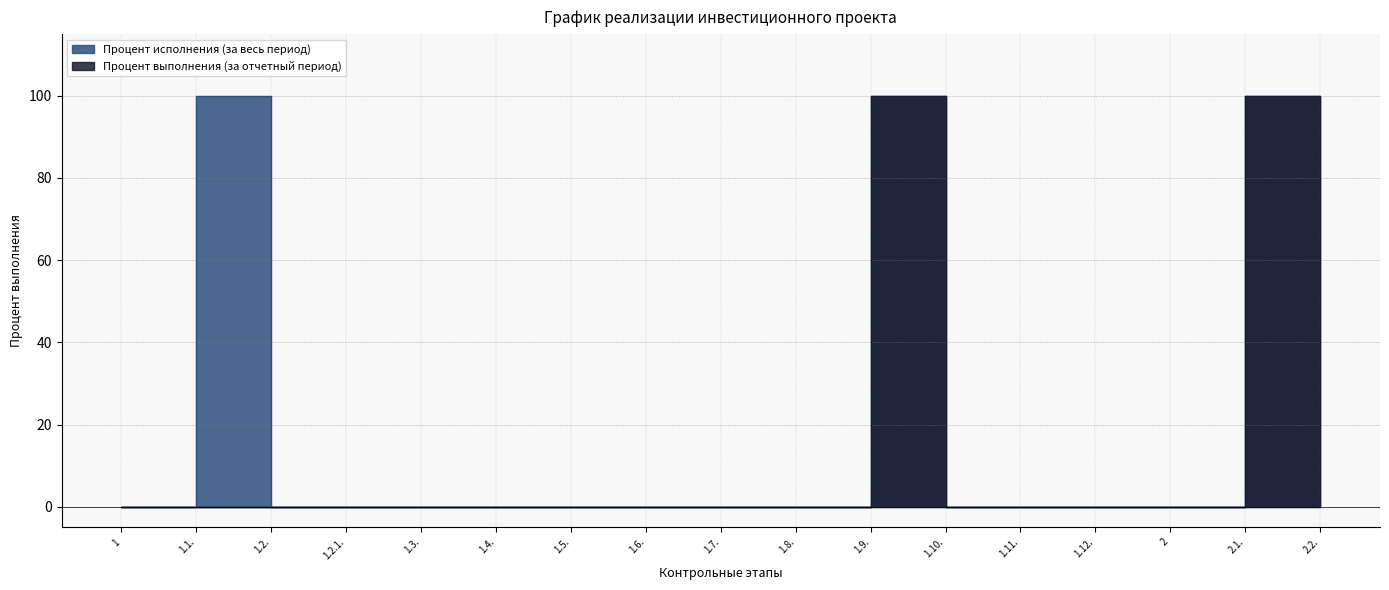

What are all the series names shown in the legend?

Процент исполнения (за весь период), Процент выполнения (за отчетный период)